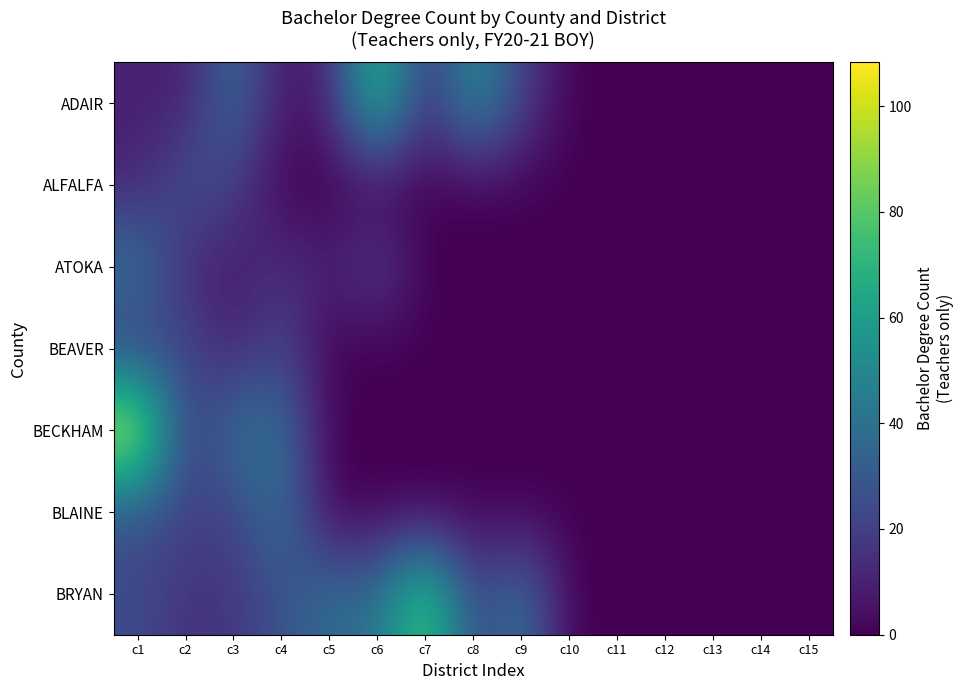

Count the number of data series in this chart.

7